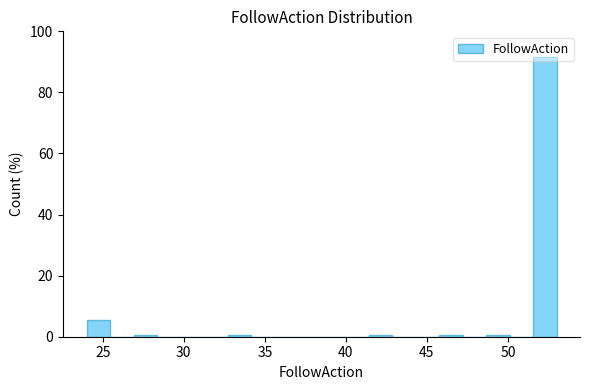

Around what value on the x-axis is the tallest bar? Give the approximate position of its centre, as read against the axis.

52.5